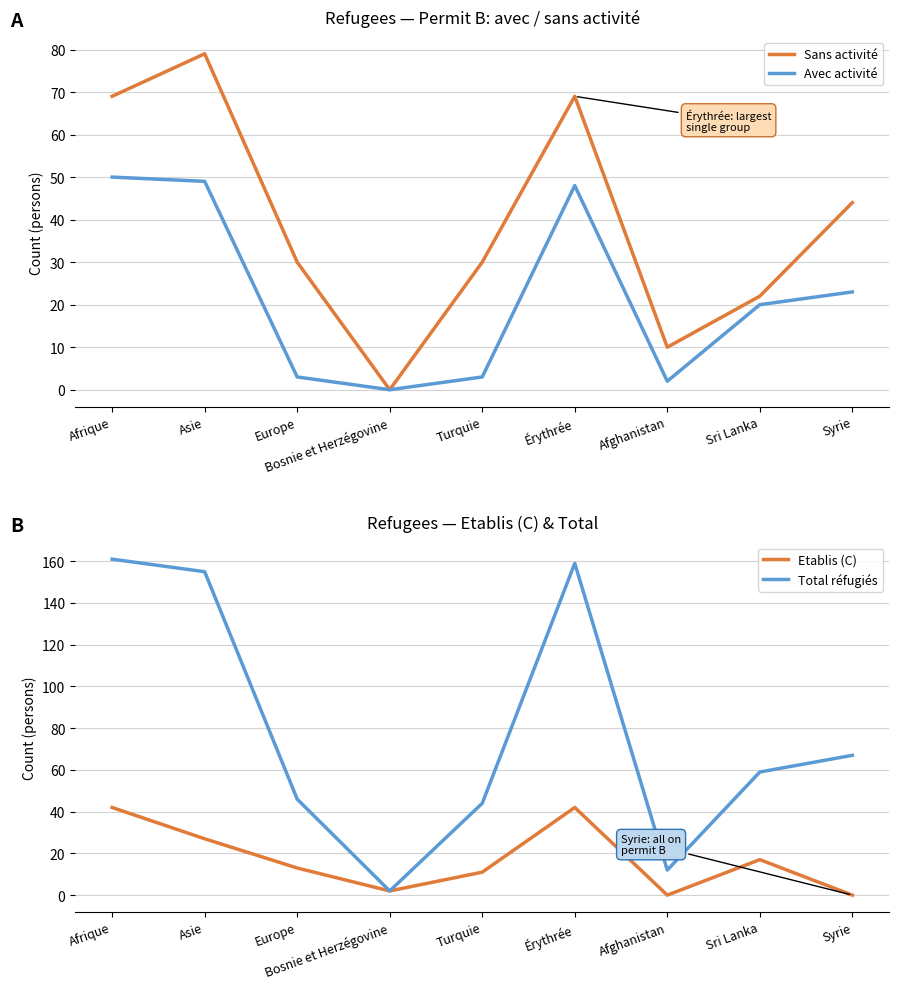

True or false: Avec activité and Sans activité cross at least once.

False